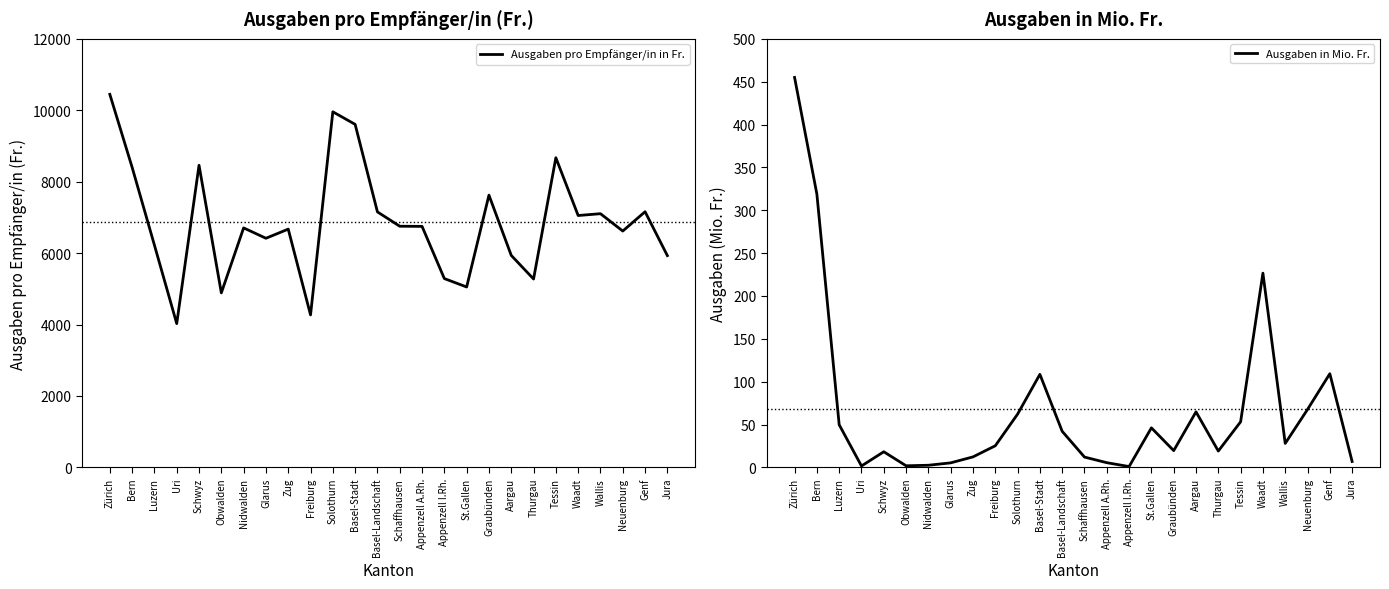

The value of Ausgaben in Mio. Fr. at Glarus is 5.3. True or false?

True